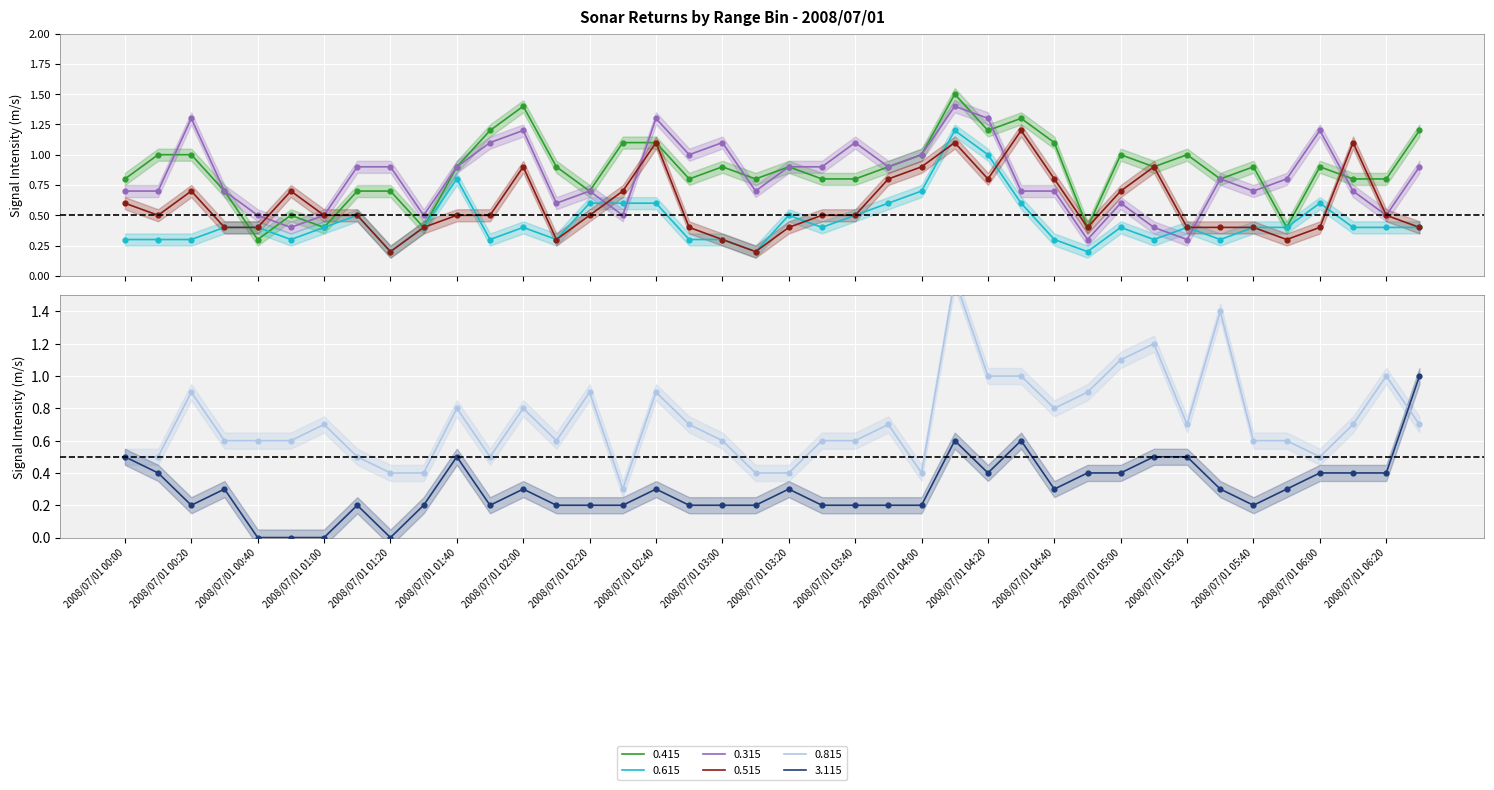

What are all the series names shown in the legend?

0.415, 0.615, 0.315, 0.515, 0.815, 3.115